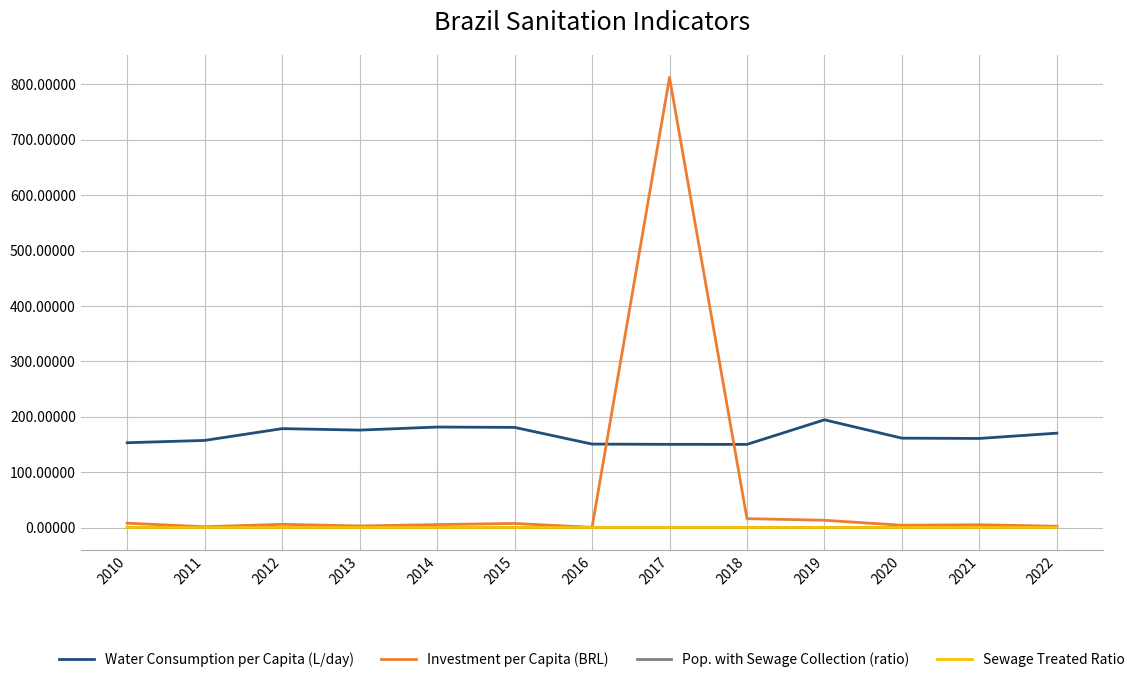

Which series has the widest spread of values?

Investment per Capita (BRL)